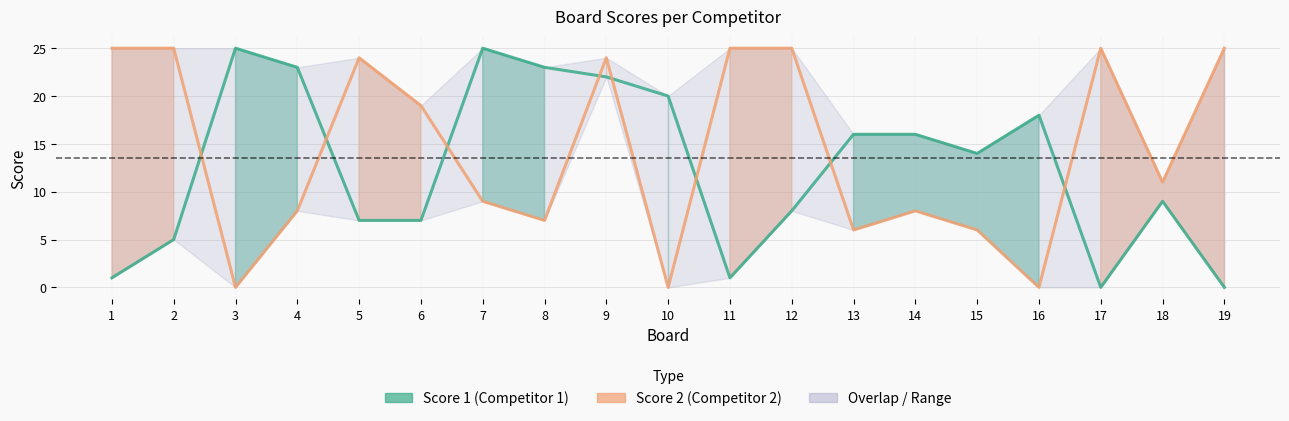

Is the value of Score 1 at 4 greater than the value of Score 2 at 7?

Yes